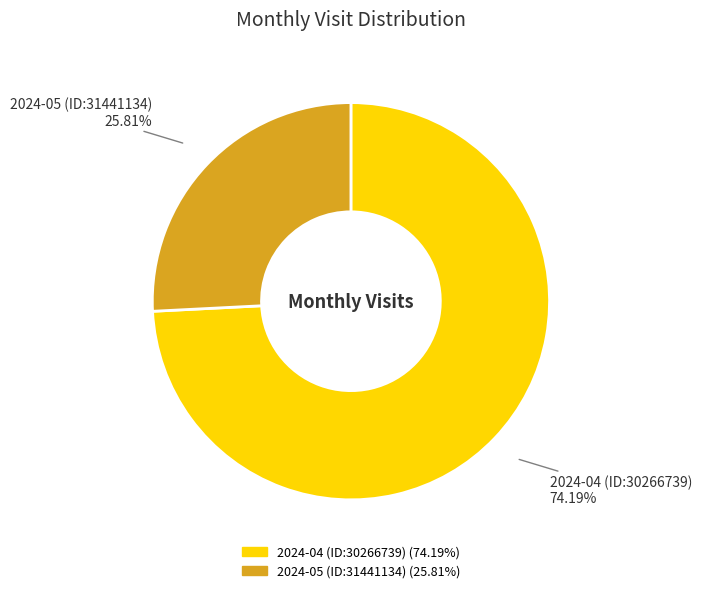

To the nearest percent, what portion does 2024-05 (ID:31441134) represent?

26%